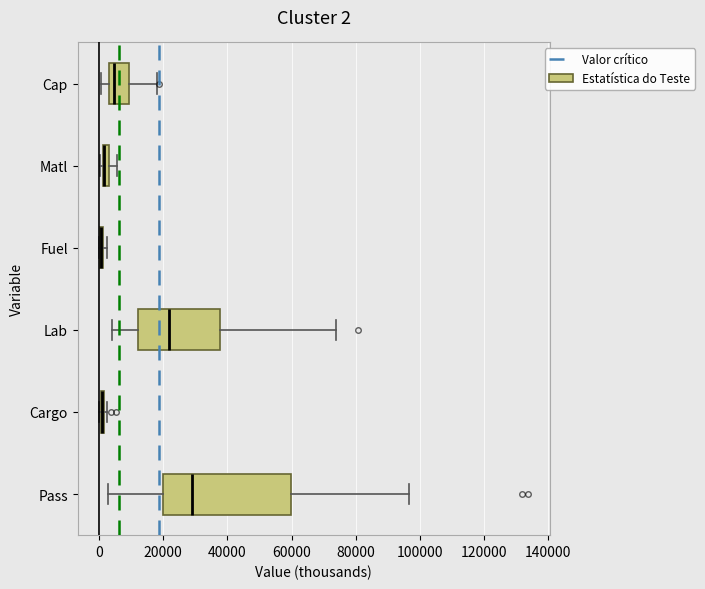

Comparing the boxes themselves (not the whiskers), which one is the widest?

Pass